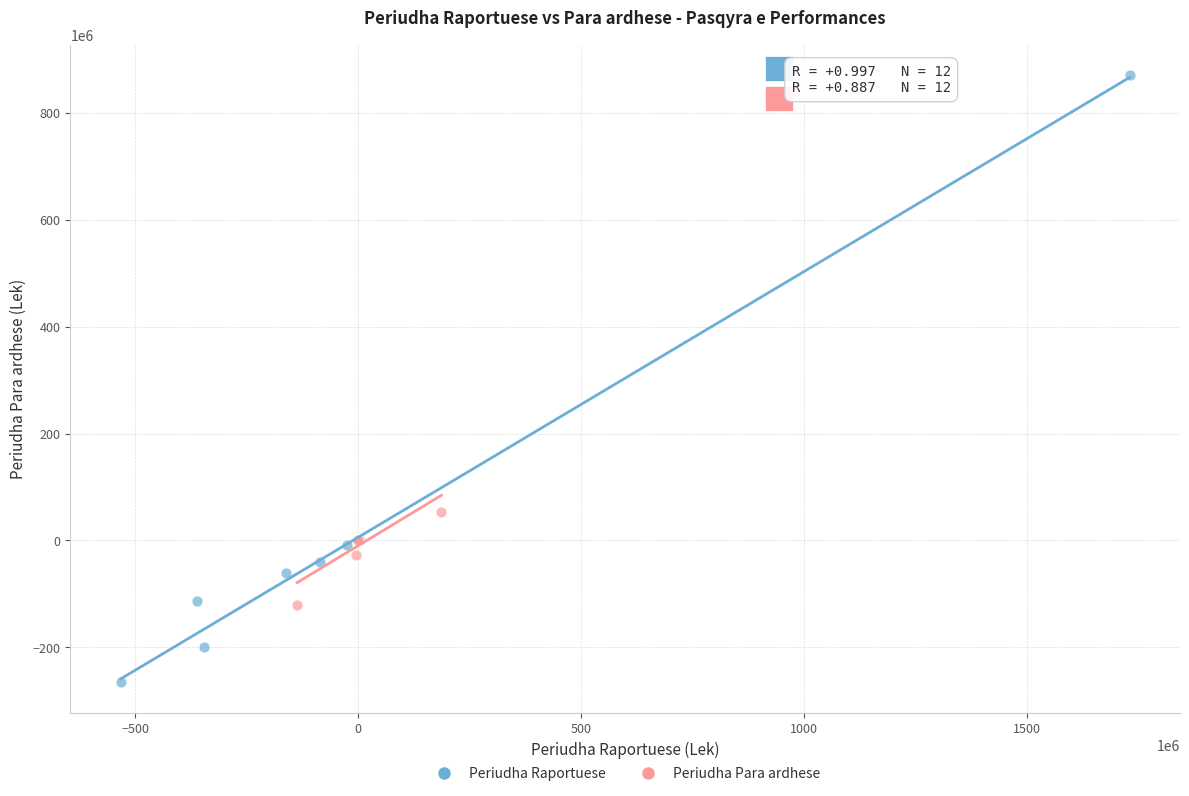

What are all the series names shown in the legend?

Periudha Raportuese, Periudha Para ardhese